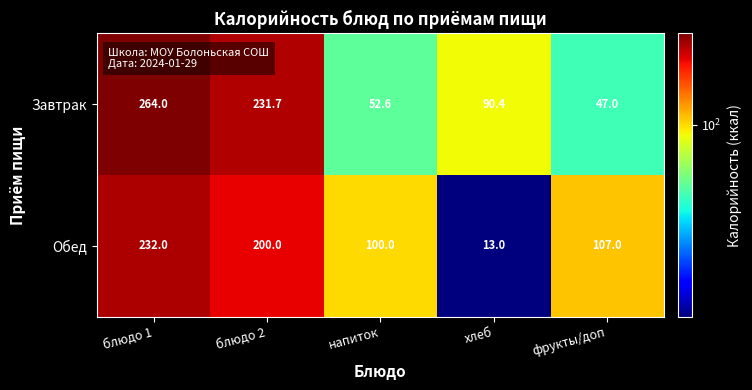

Reading left to right, extract all data points from this chart.

Завтрак: блюдо 1=264.0	блюдо 2=231.7	напиток=52.6	хлеб=90.4	фрукты/доп=47.0
Обед: блюдо 1=232.0	блюдо 2=200.0	напиток=100.0	хлеб=13.0	фрукты/доп=107.0